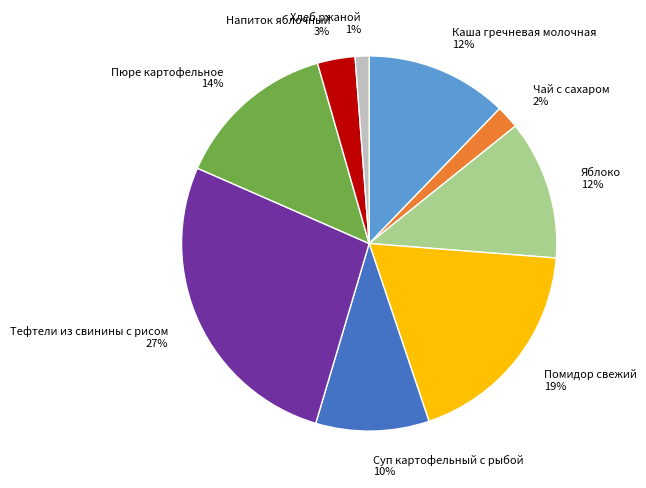

Which category has the biggest portion of the pie?

Тефтели из свинины с рисом